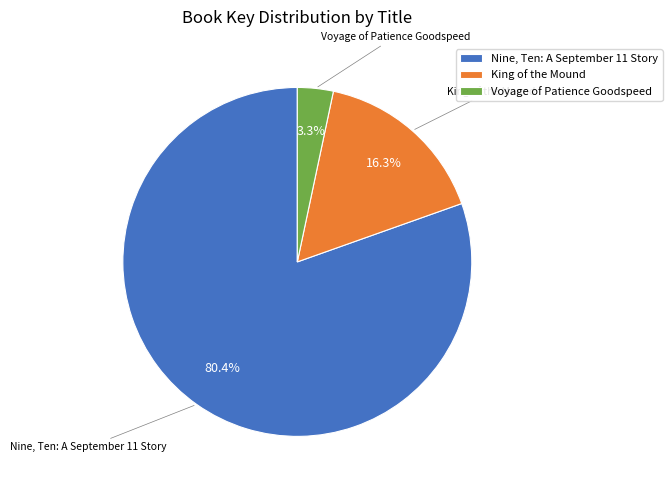

Which category has the biggest portion of the pie?

Nine, Ten: A September 11 Story